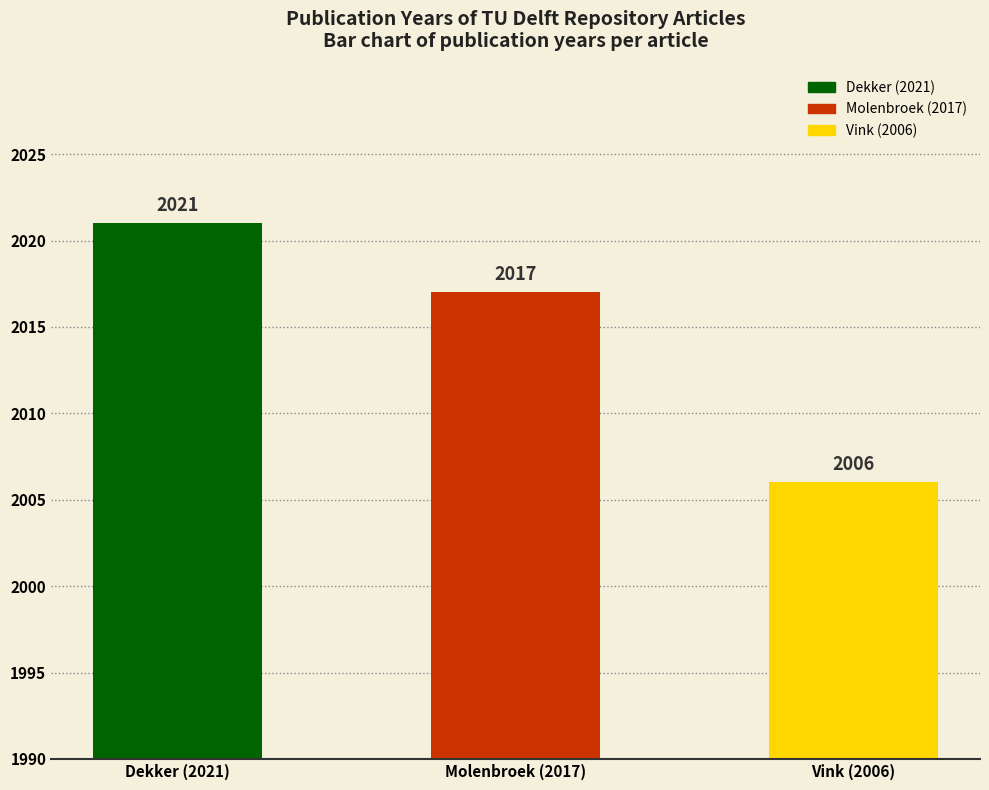

Between Vink (2006) and Dekker (2021), which is larger?

Dekker (2021)